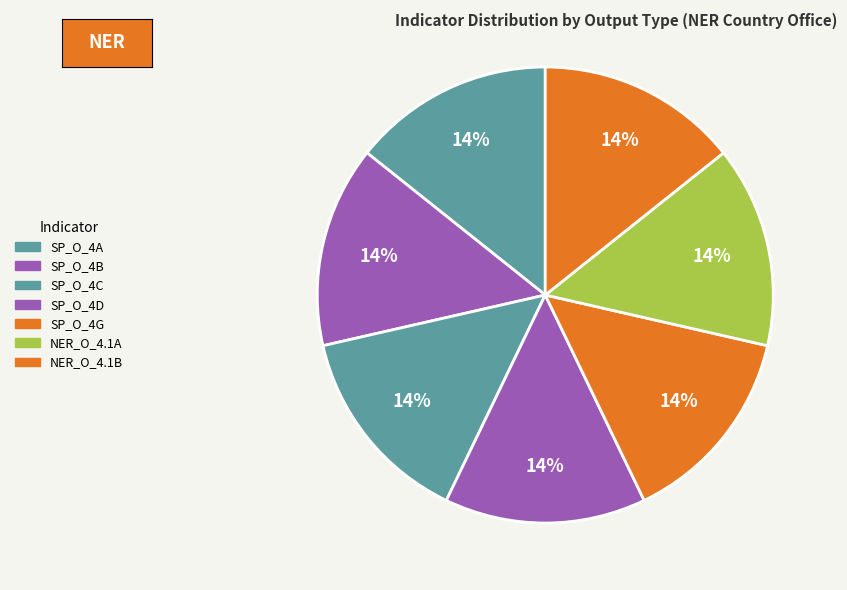

How many slices are in this pie chart?

7